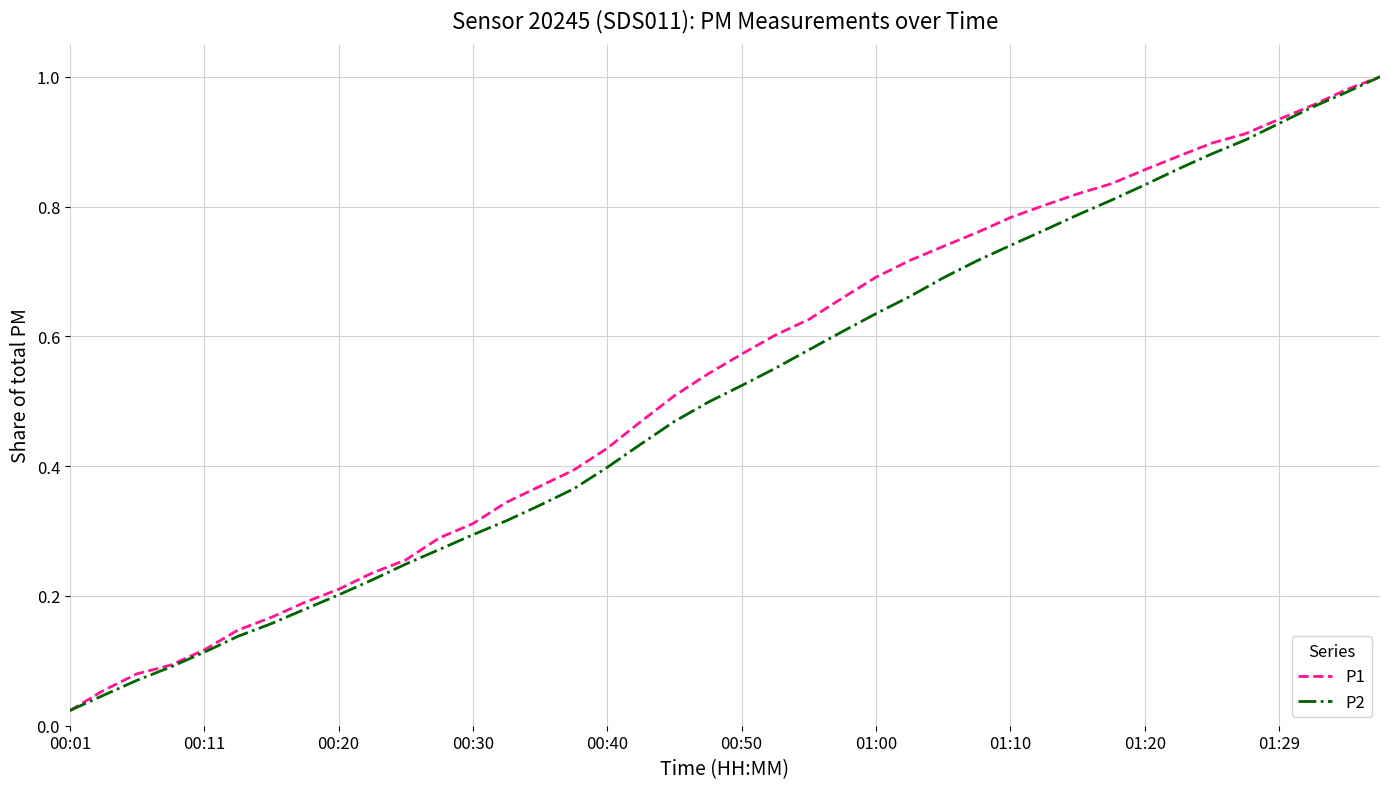

Which series ends up on top after the final intersection of P1 and P2?

P1